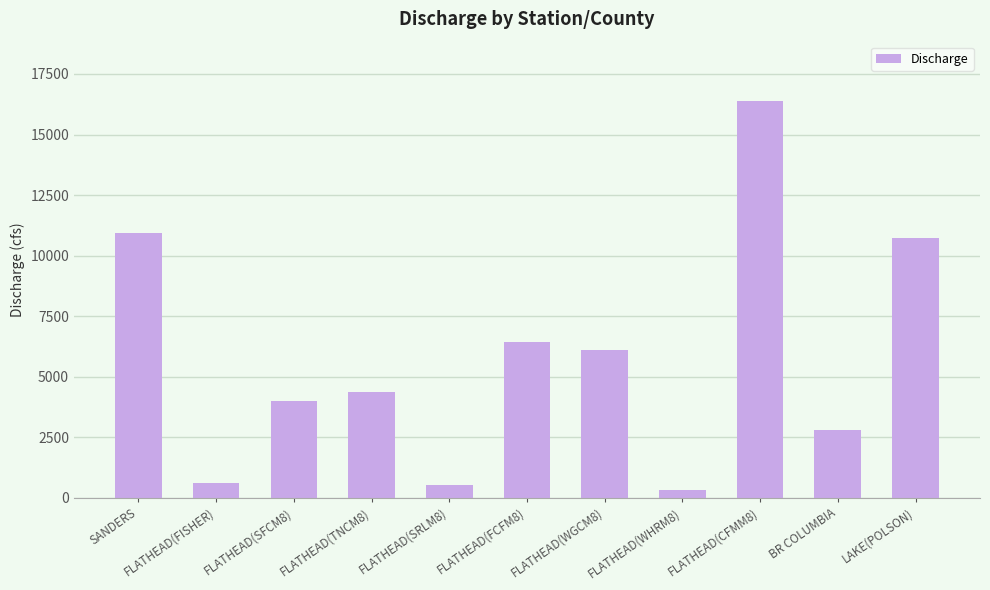

Reading right to left, what are all the values shown in this chart?

LAKE(POLSON)=10736	BR COLUMBIA=2789	FLATHEAD(CFMM8)=16377	FLATHEAD(WHRM8)=339	FLATHEAD(WGCM8)=6099	FLATHEAD(FCFM8)=6420	FLATHEAD(SRLM8)=522	FLATHEAD(TNCM8)=4383	FLATHEAD(SFCM8)=3999	FLATHEAD(FISHER)=613	SANDERS=10929